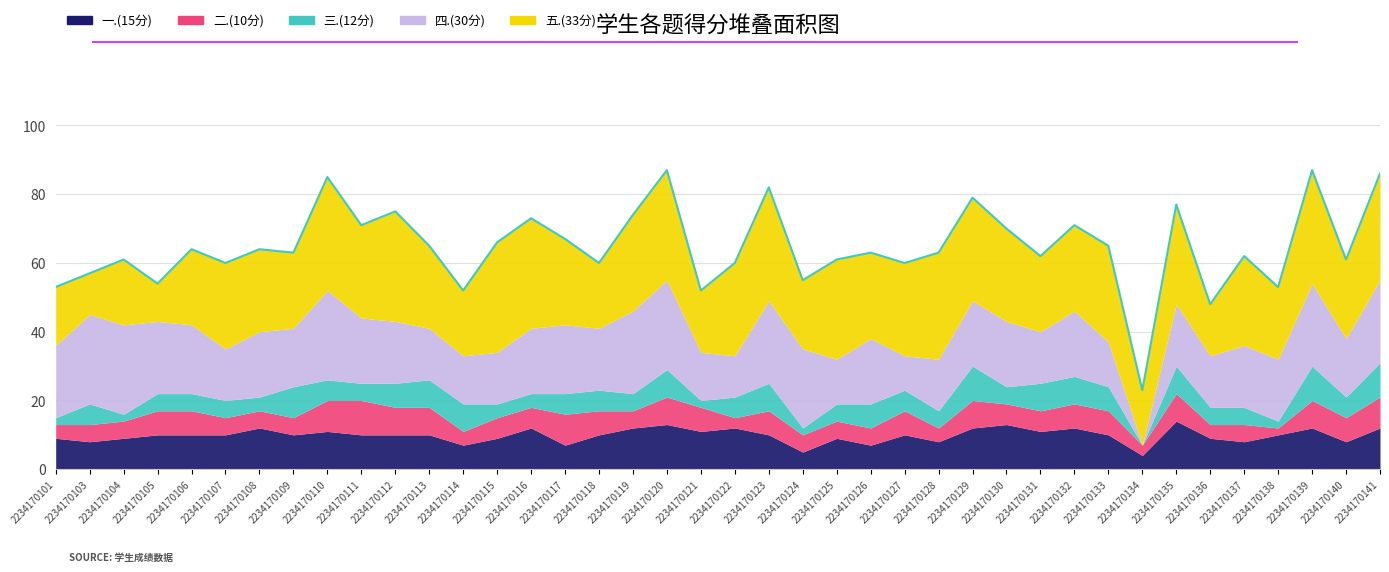

How many interior local valleys does the 二.(10分) series have?

8